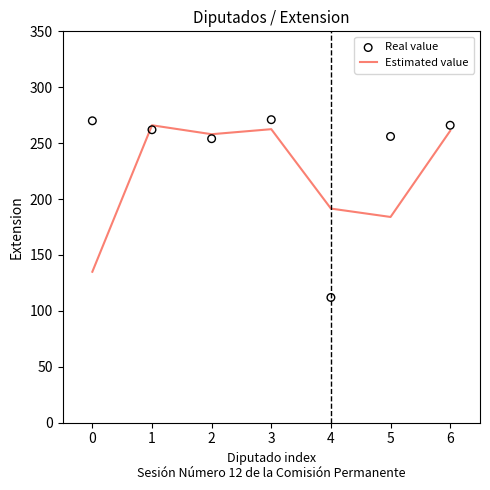

Which series contains the lowest Y value?

Real value